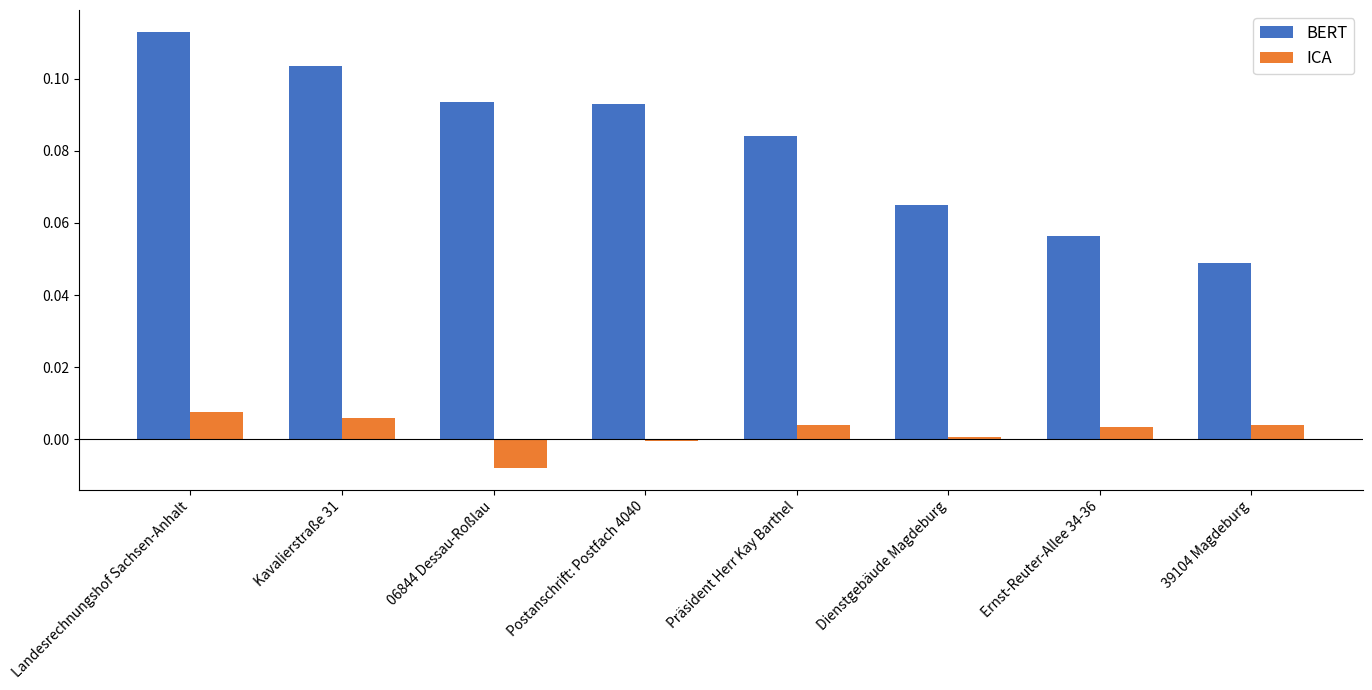

Count the number of data series in this chart.

2